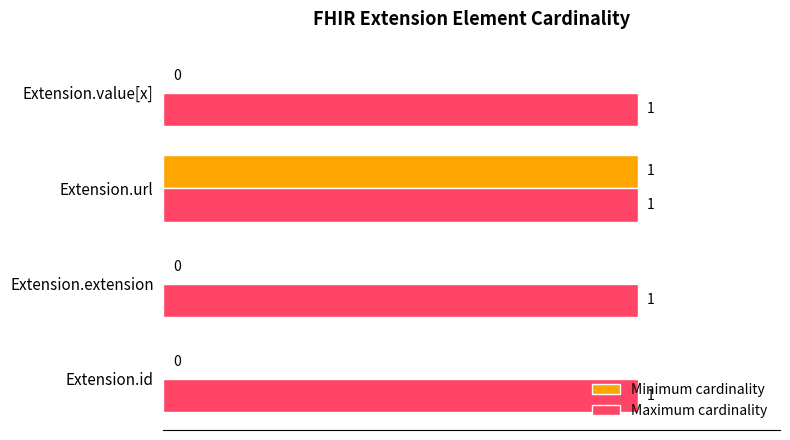

Count the number of categories in the chart.

4